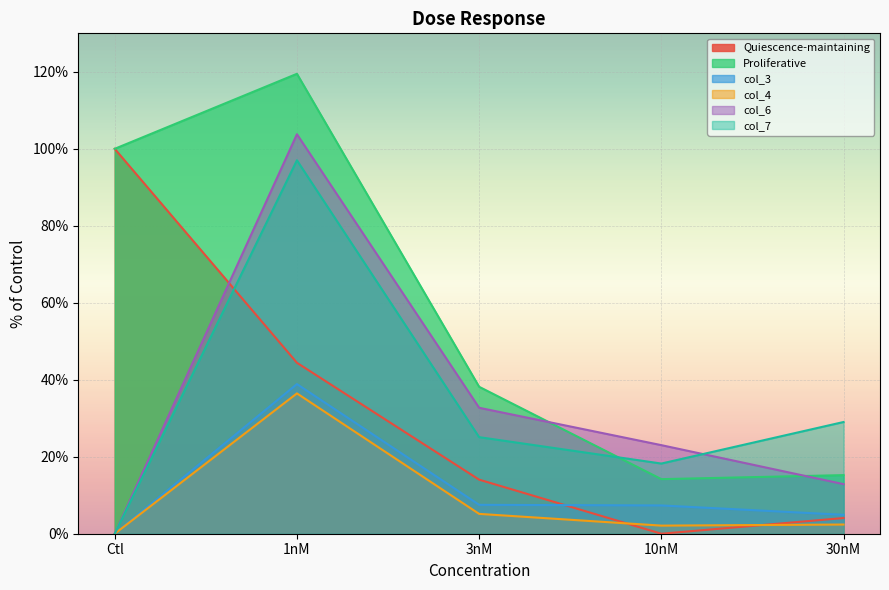

How many data points does each series have?

5